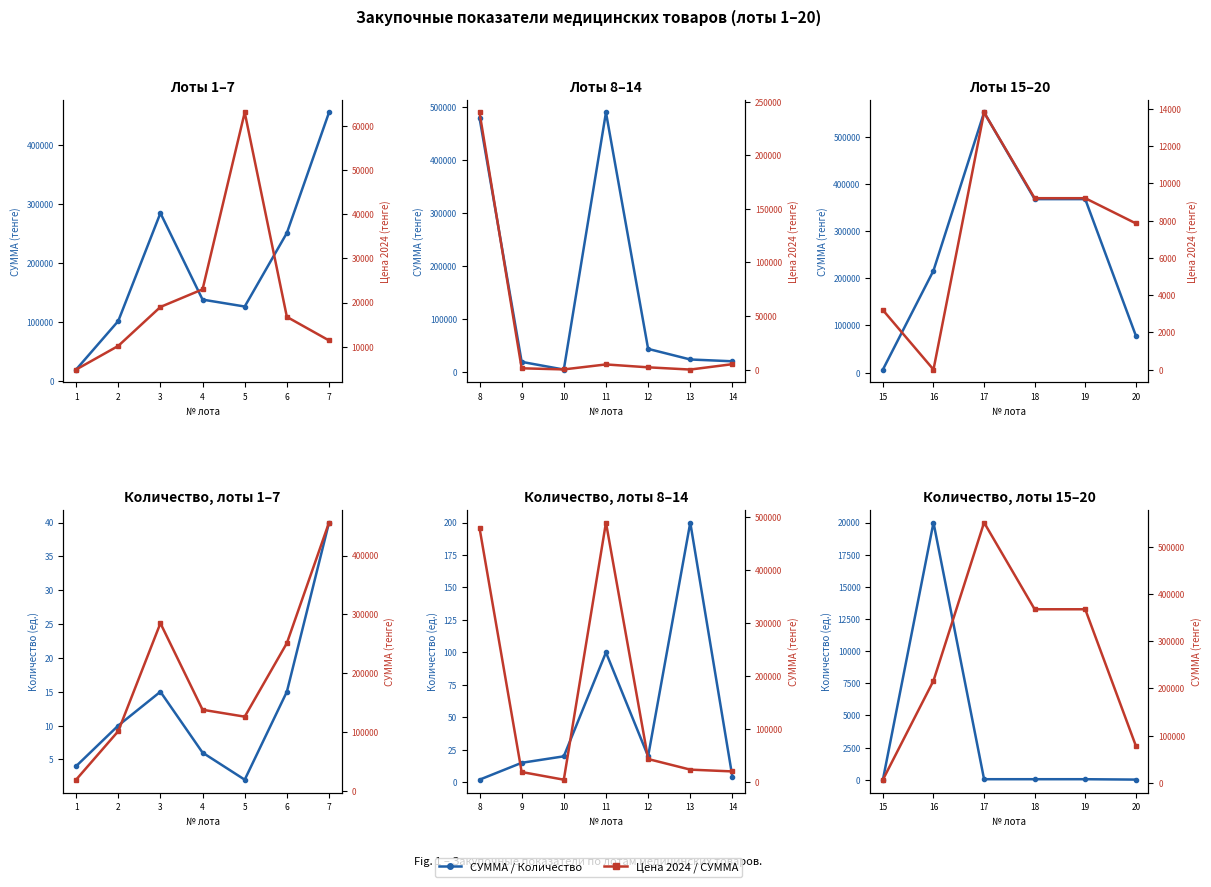

What is the smallest value displayed?

2.0